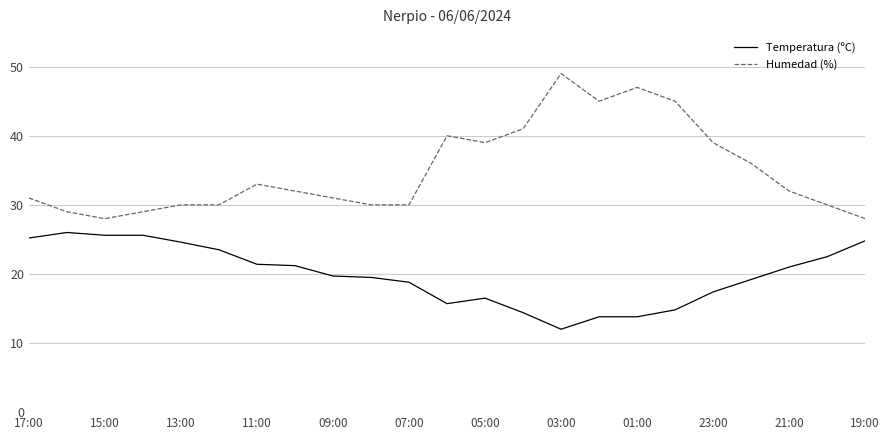

What is the highest value of the Temperatura (ºC) series?

26.0